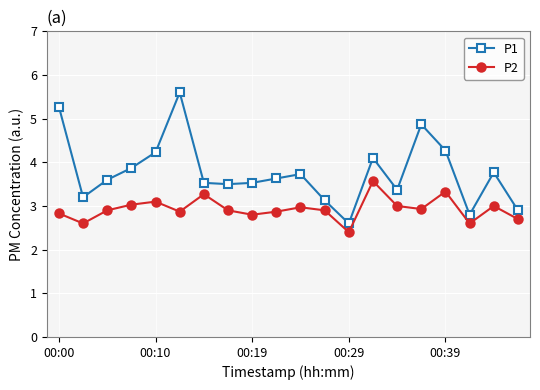

Which series has the widest spread of values?

P1